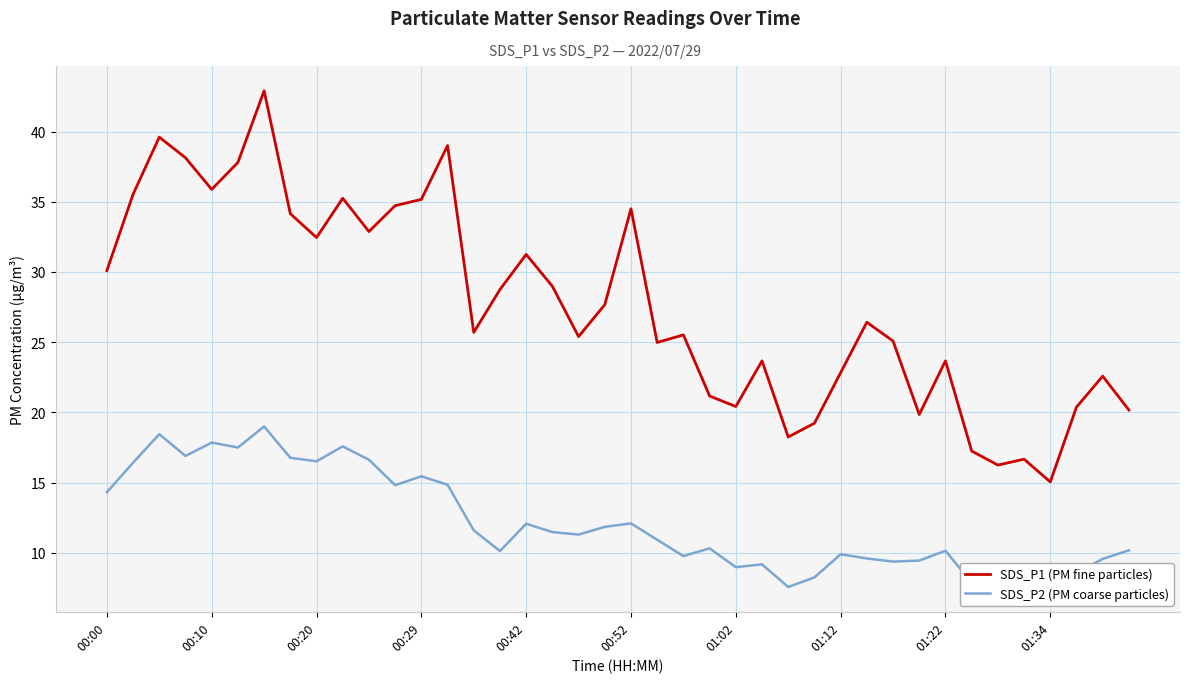

How many lines are shown in the chart?

2